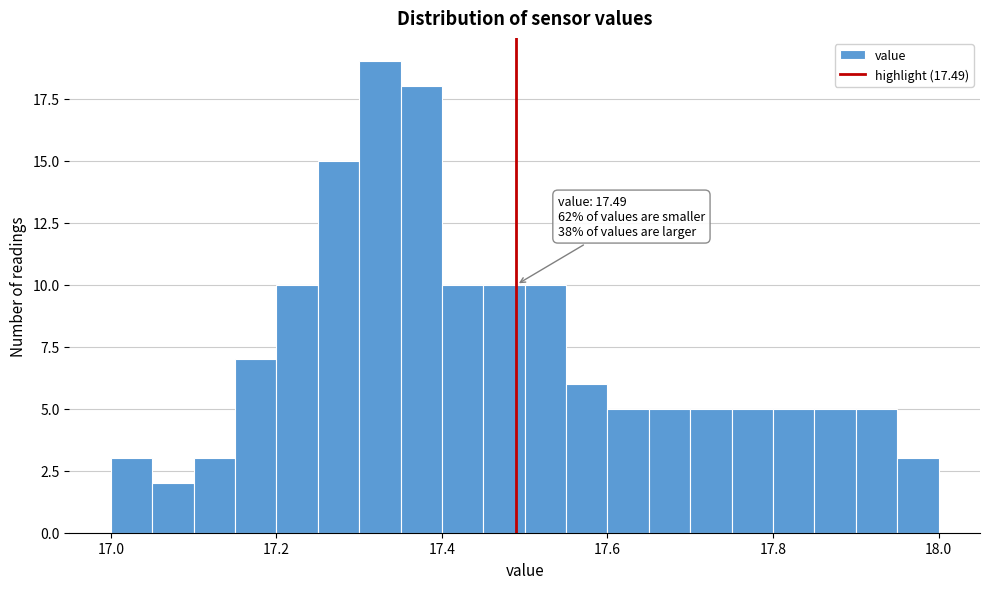

Read against the x-axis, roughly where is the centre of the tallest bar?

17.32